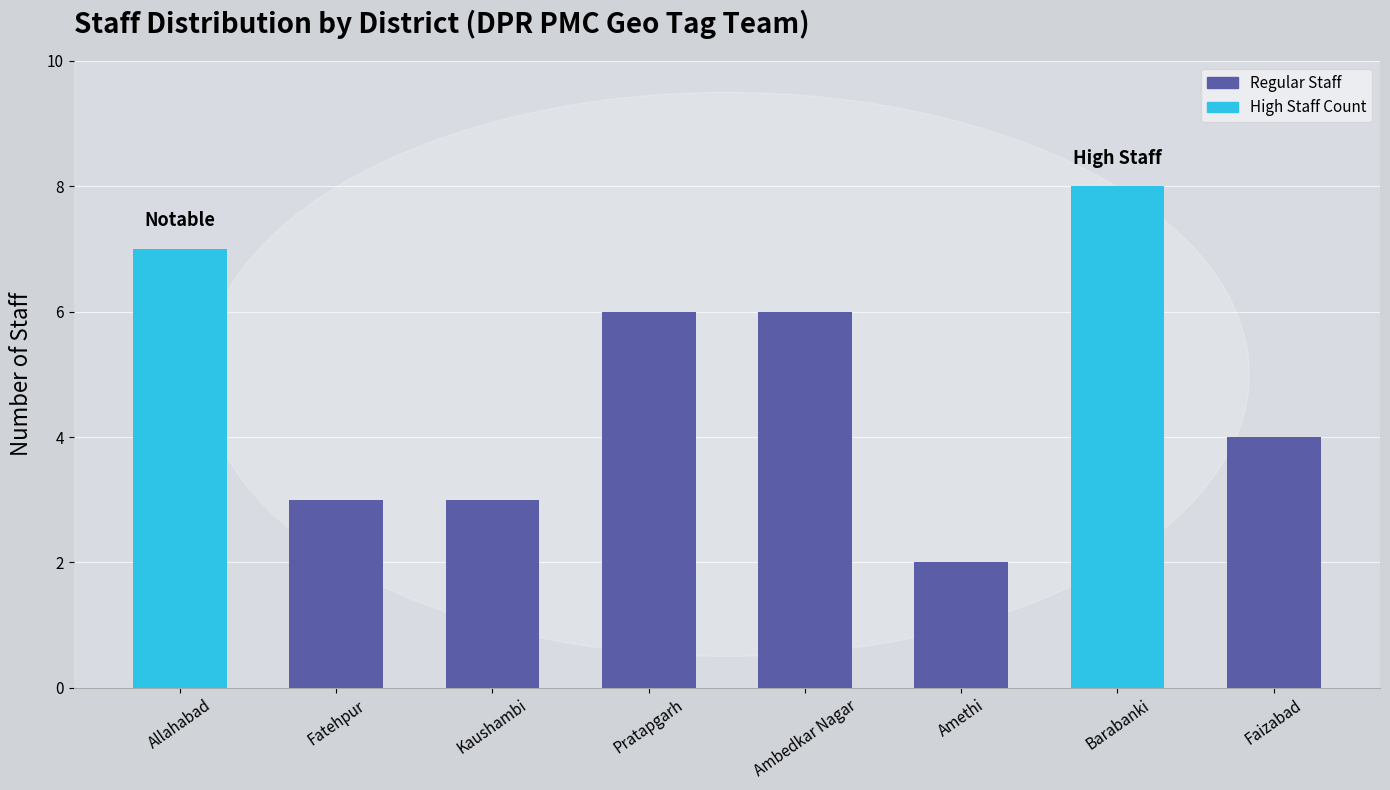

Reading right to left, transcribe all the data shown in this chart.

4	8	2	6	6	3	3	7